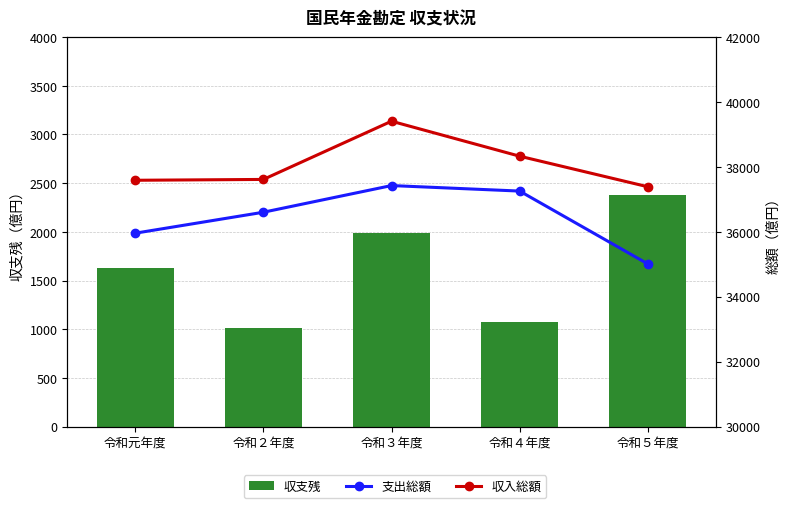

Rank the series by their maximum value, from highest to lowest.

収入総額, 支出総額, 収支残